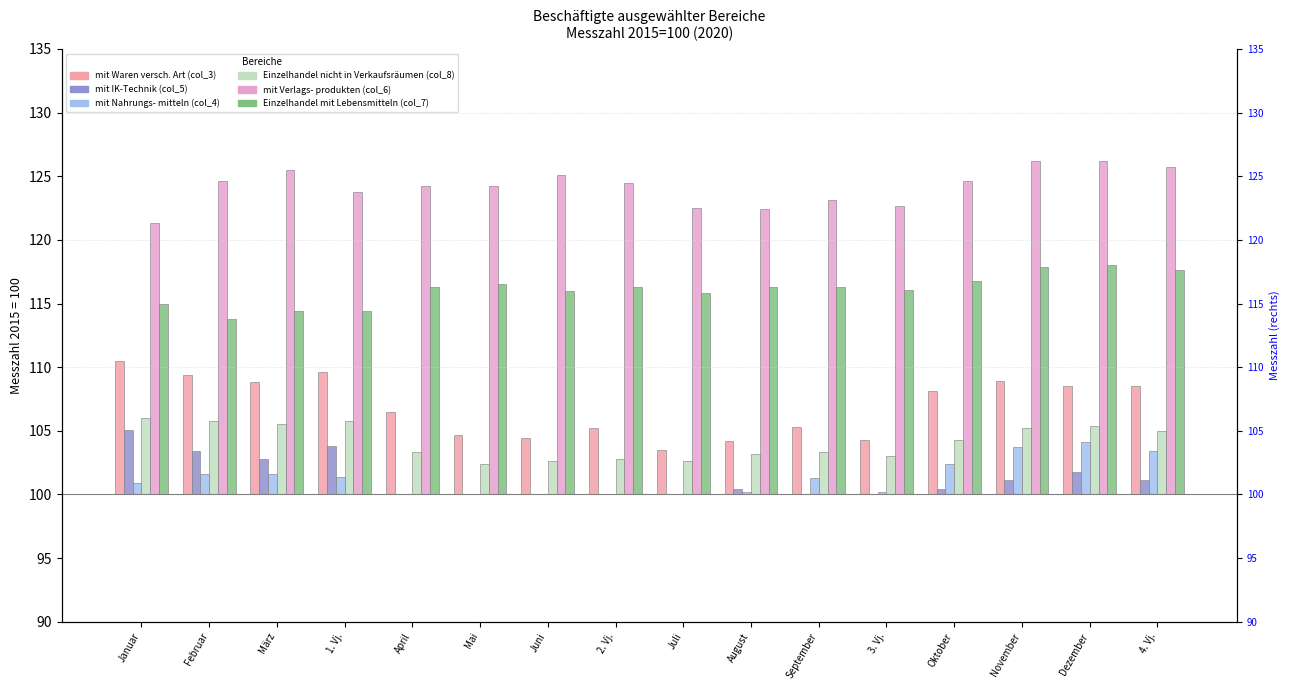

At how many categories does at least one series exceed 18?

16